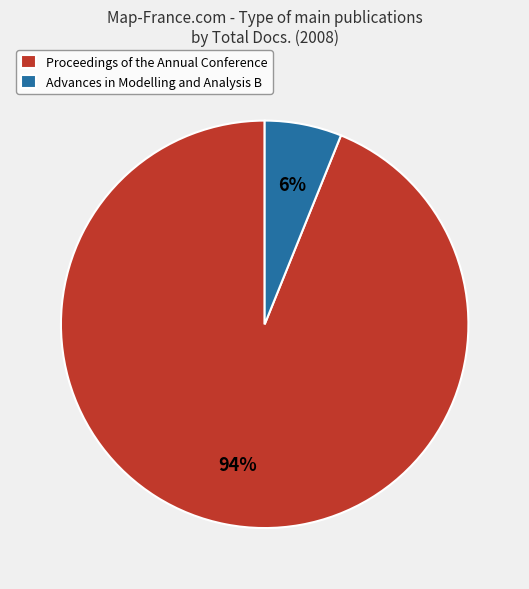

To the nearest percent, what is the combined percentage of Proceedings of the Annual Conference and Advances in Modelling and Analysis B?

100%